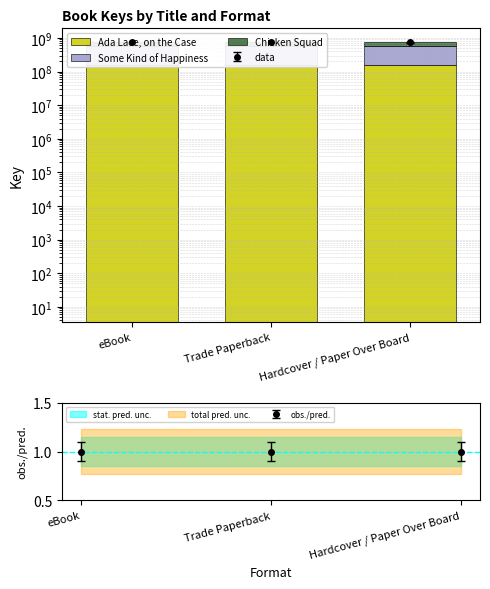

What is the label of the 1st bar from the right?

Hardcover / Paper Over Board